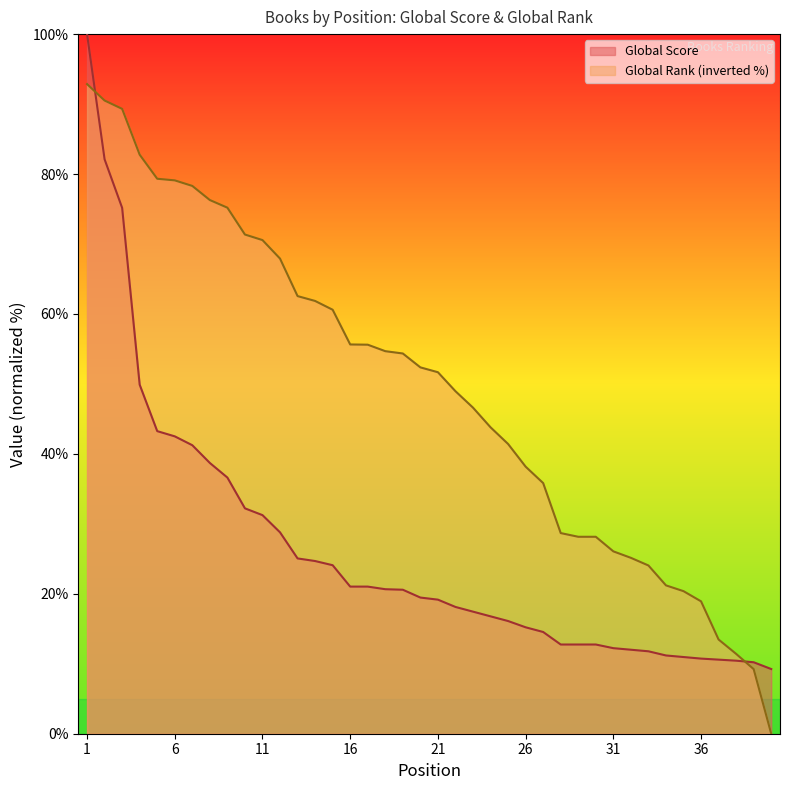

List the series in order of their peak value, highest first.

Global Score, Global Rank (inverted %)